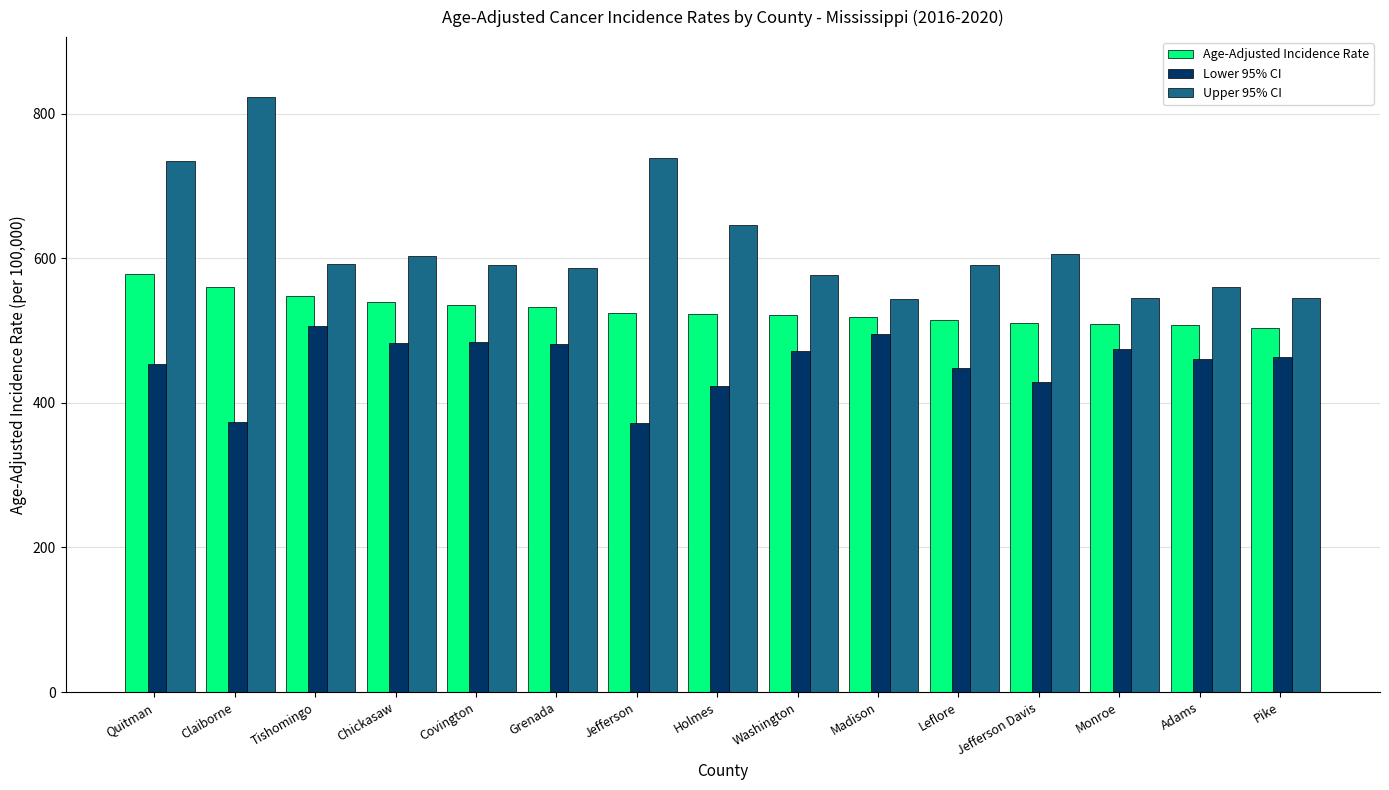

List the series in order of their overall mean, lowest first.

Lower 95% CI, Age-Adjusted Incidence Rate, Upper 95% CI